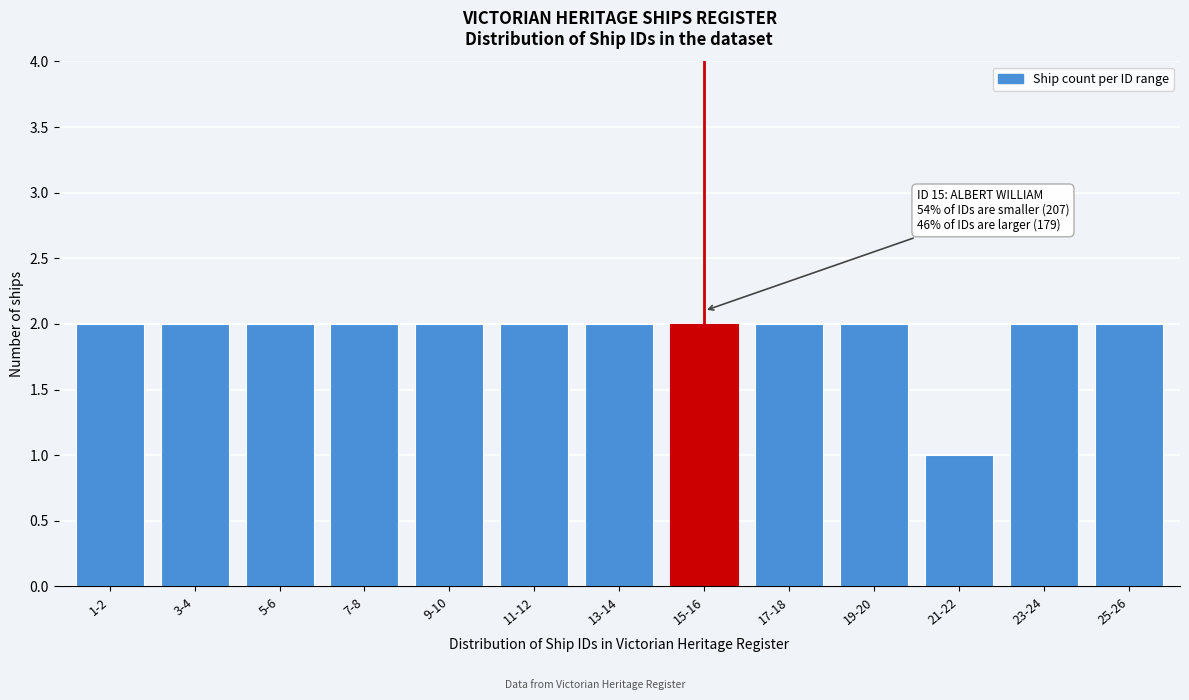

Reading left to right, list all the values displayed in this chart.

1-2=2	3-4=2	5-6=2	7-8=2	9-10=2	11-12=2	13-14=2	15-16=2	17-18=2	19-20=2	21-22=1	23-24=2	25-26=2